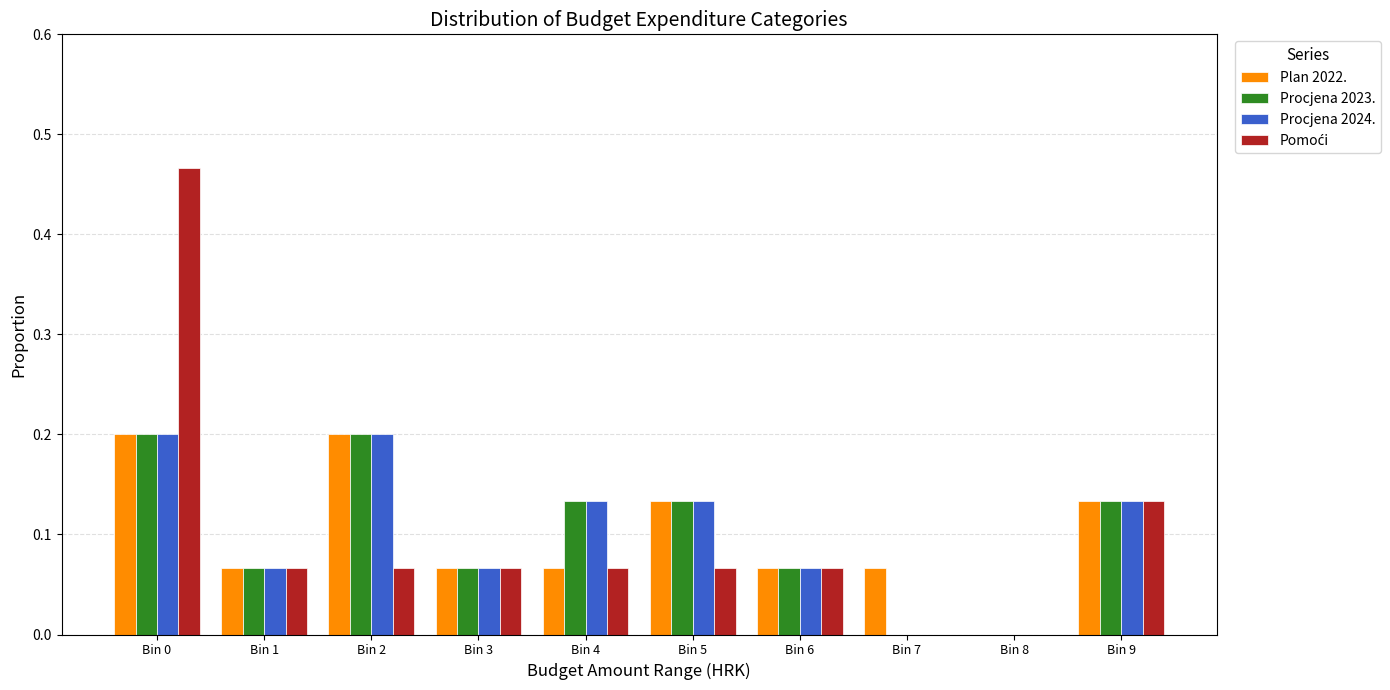

Is it true that Procjena 2024. equals 0.3 at Bin 2?

False